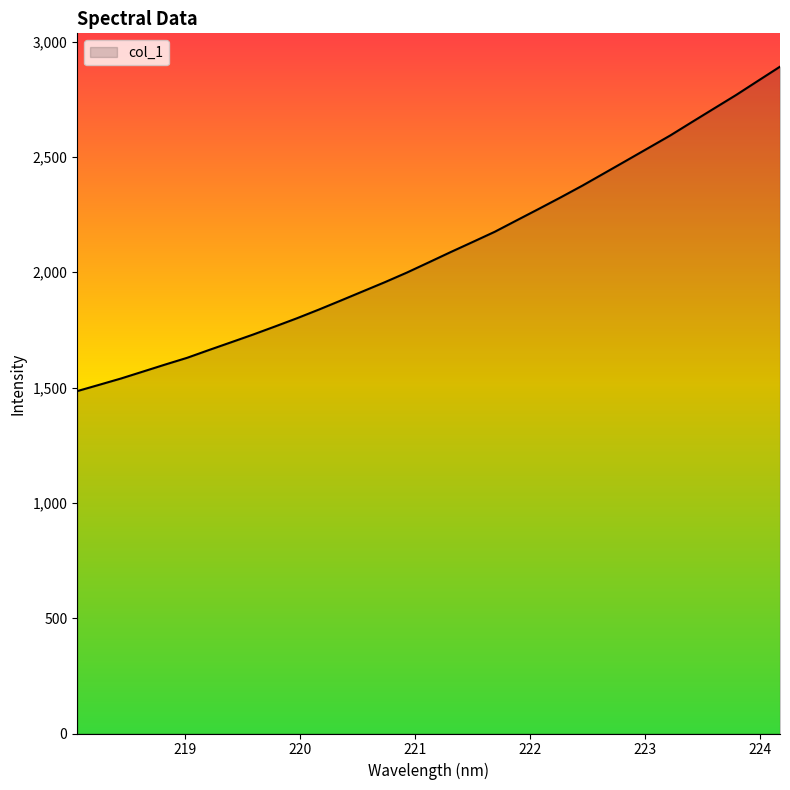

What is the difference between the maximum and minimum values?

1406.6